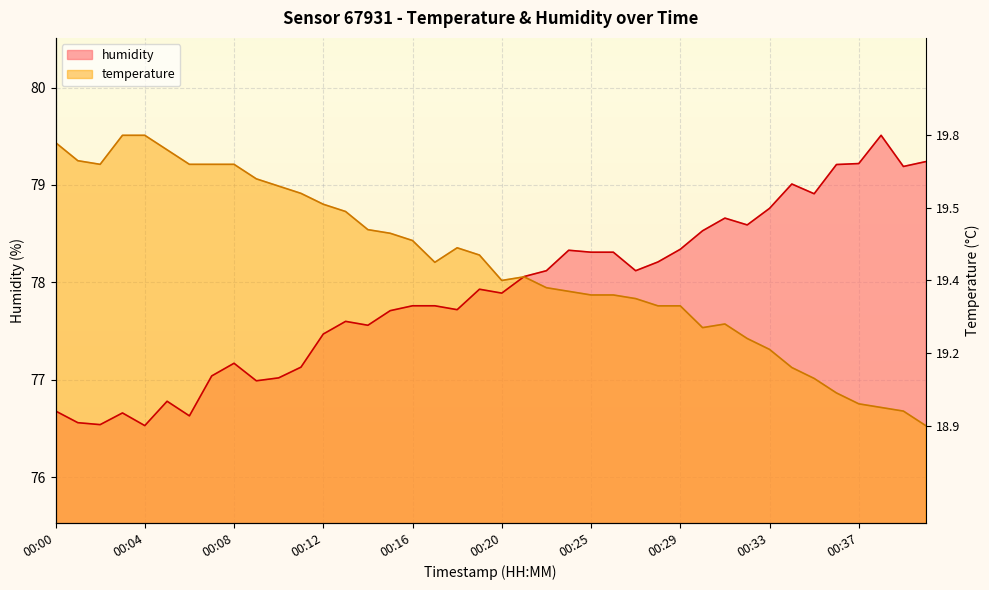

What are all the series names shown in the legend?

humidity, temperature